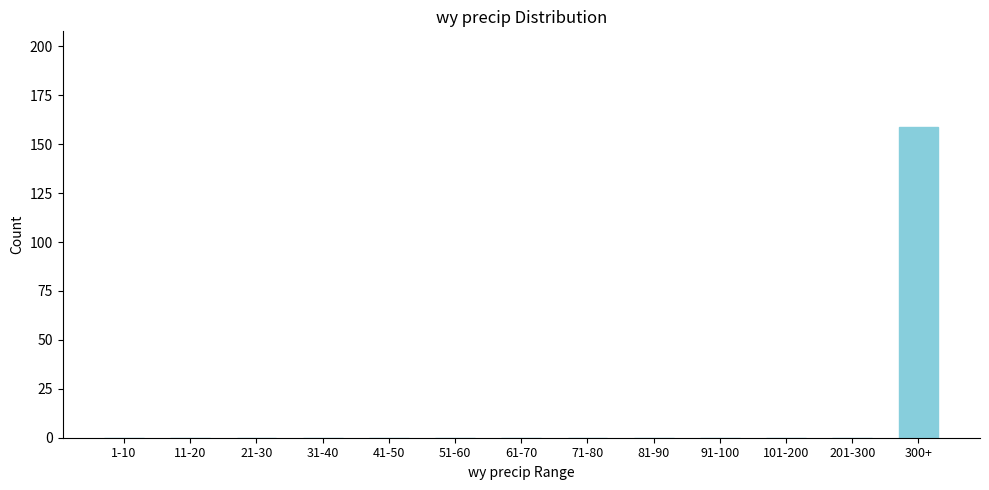

Reading left to right, transcribe all the data shown in this chart.

1-10=0	11-20=0	21-30=0	31-40=0	41-50=0	51-60=0	61-70=0	71-80=0	81-90=0	91-100=0	101-200=0	201-300=0	300+=159